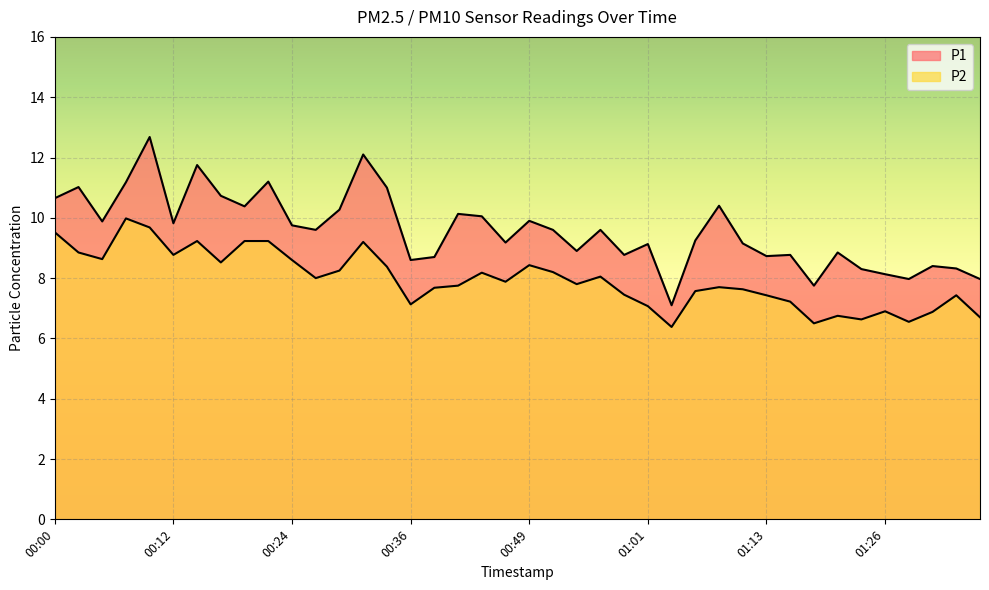

Which series has the largest total across all categories?

P1